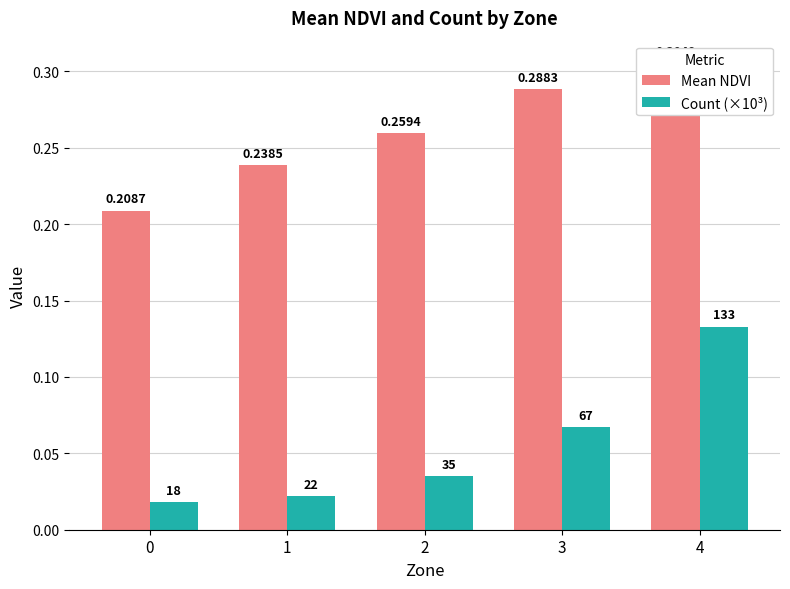

At which label does Count (×10³) reach its peak?

4